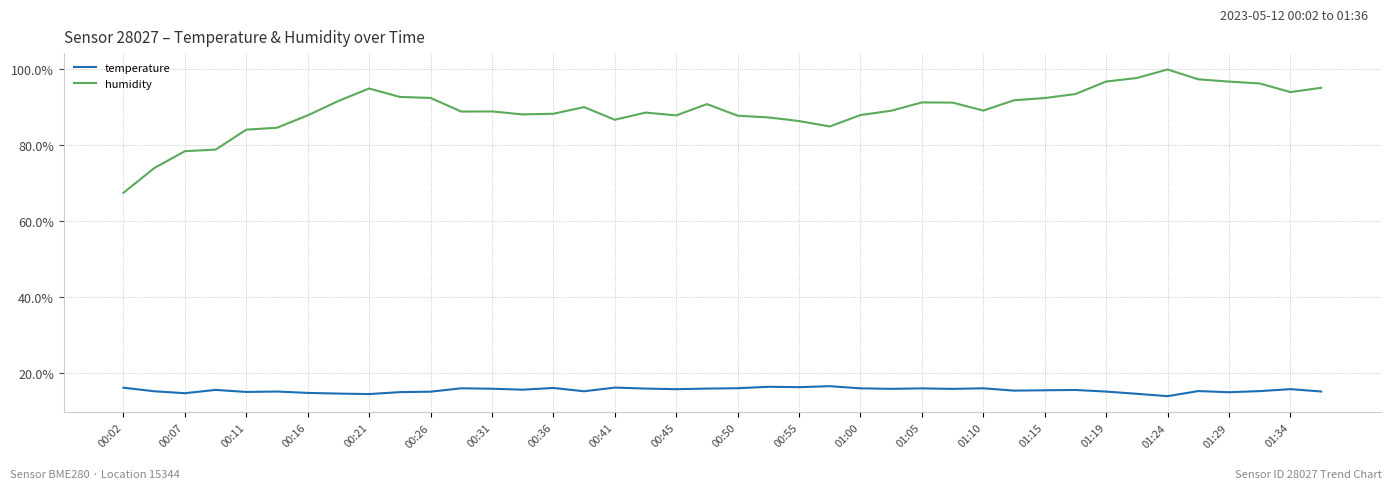

Which series has the largest range (max minus min)?

humidity